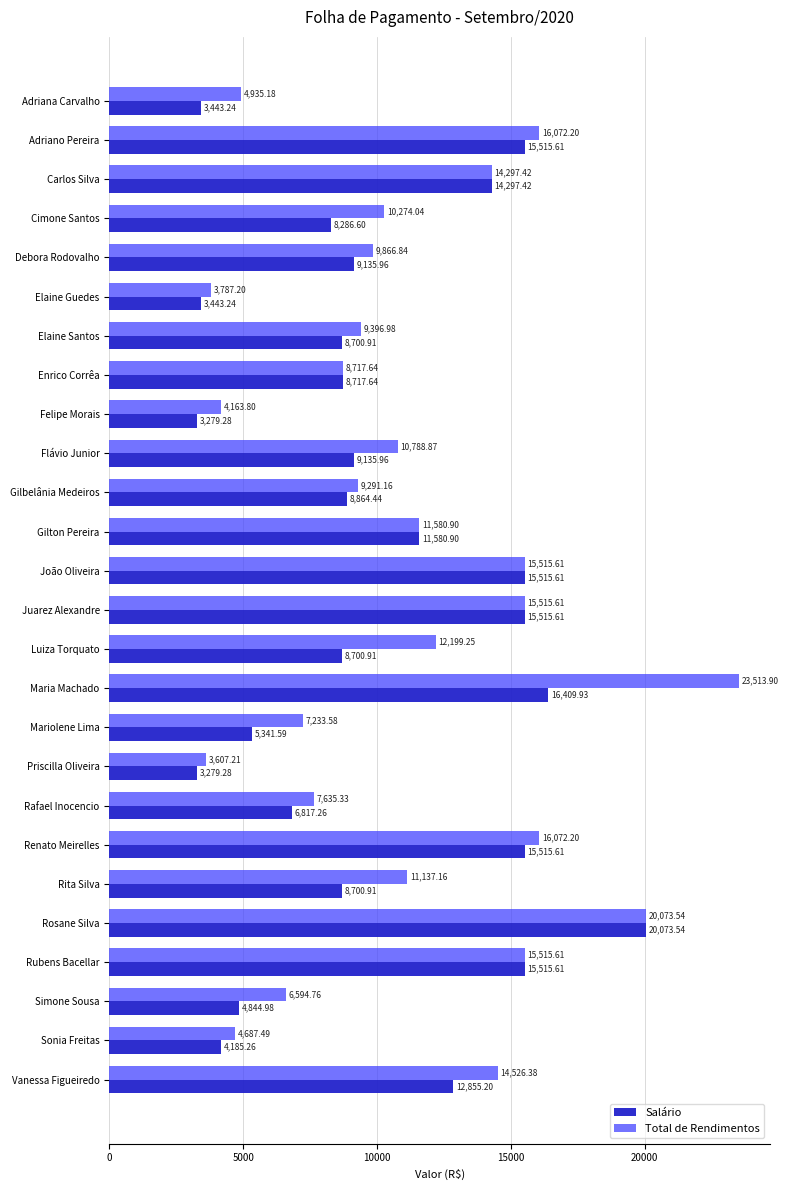

List the series in order of their peak value, highest first.

Total de Rendimentos, Salário